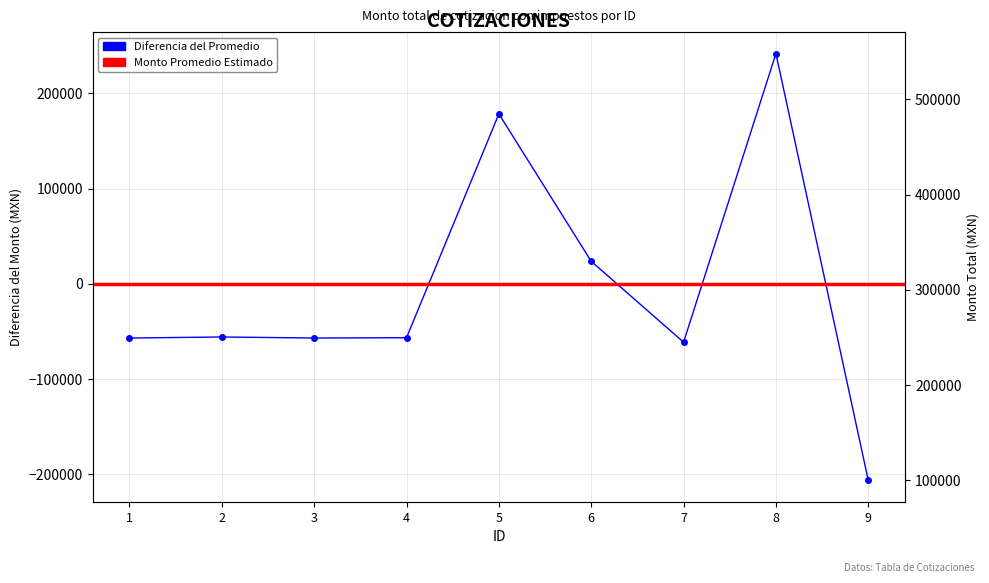

Does the chart display data point markers on the line(s)?

Yes